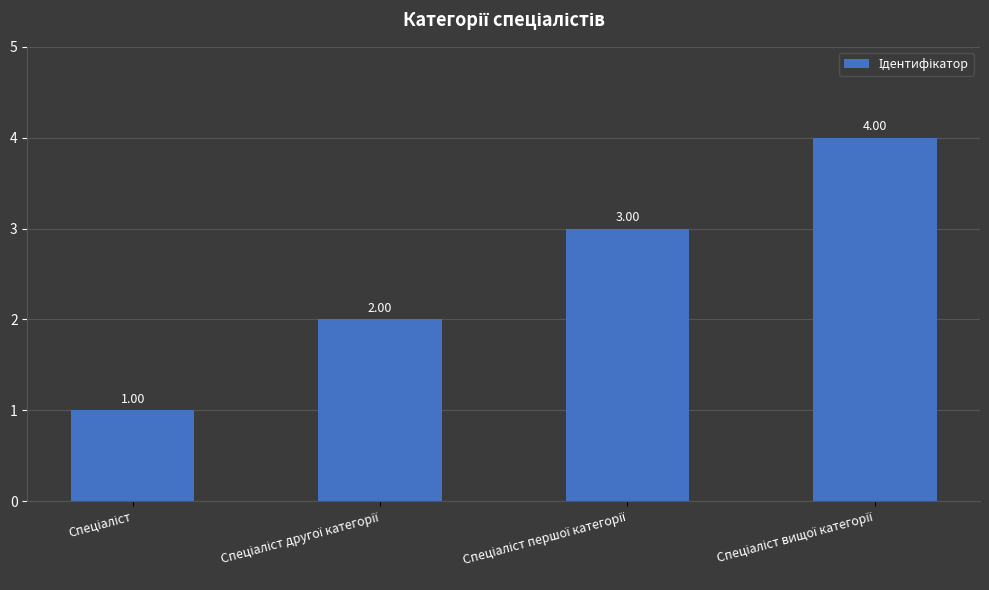

What is the sum of all values?

10